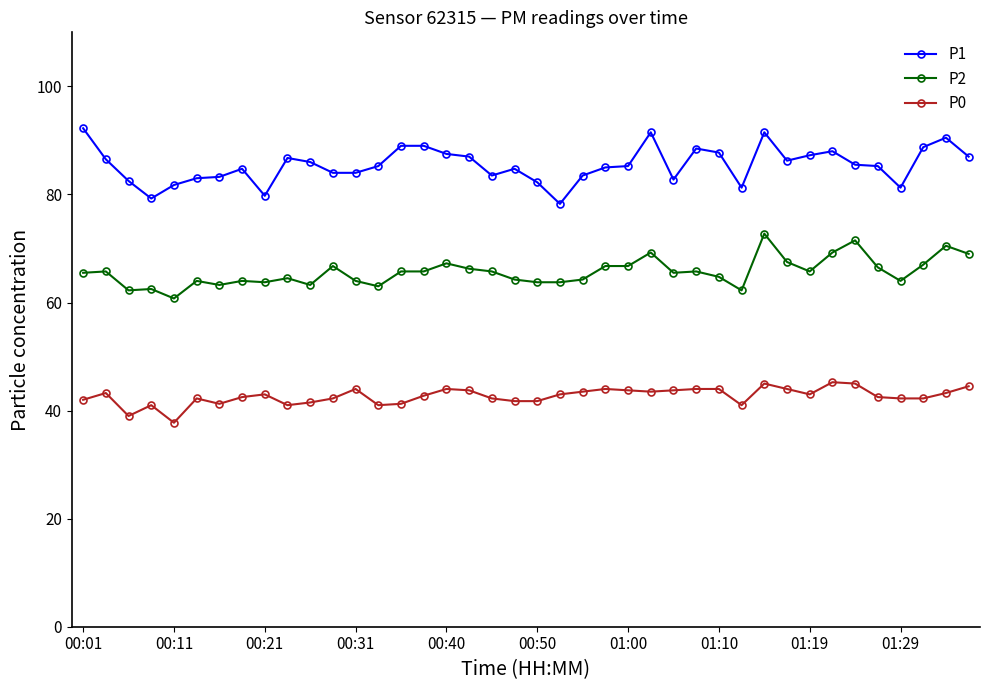

What is the sum of all P1 values?

3417.0